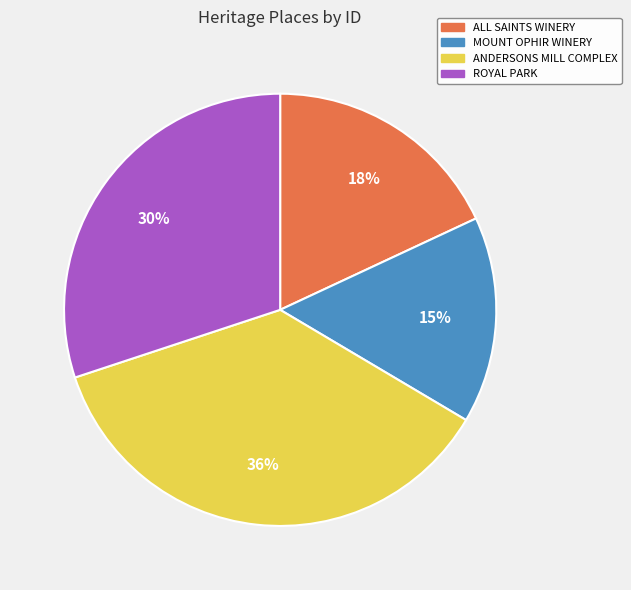

What is the ratio of the value at ANDERSONS MILL COMPLEX to the value at ALL SAINTS WINERY?

2.0